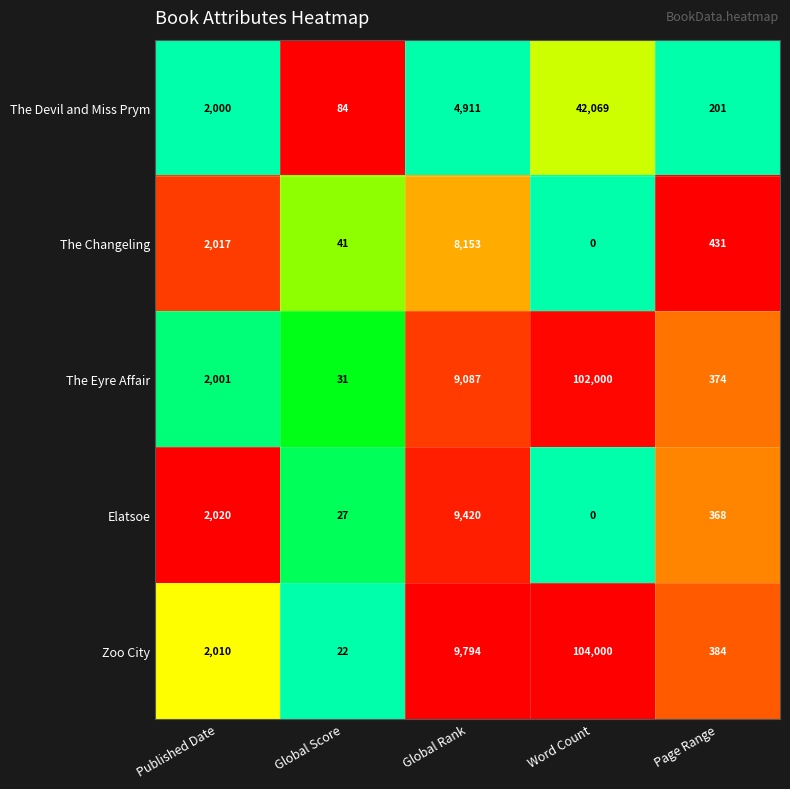

Where is Zoo City nearest to the value 52011?

Global Rank